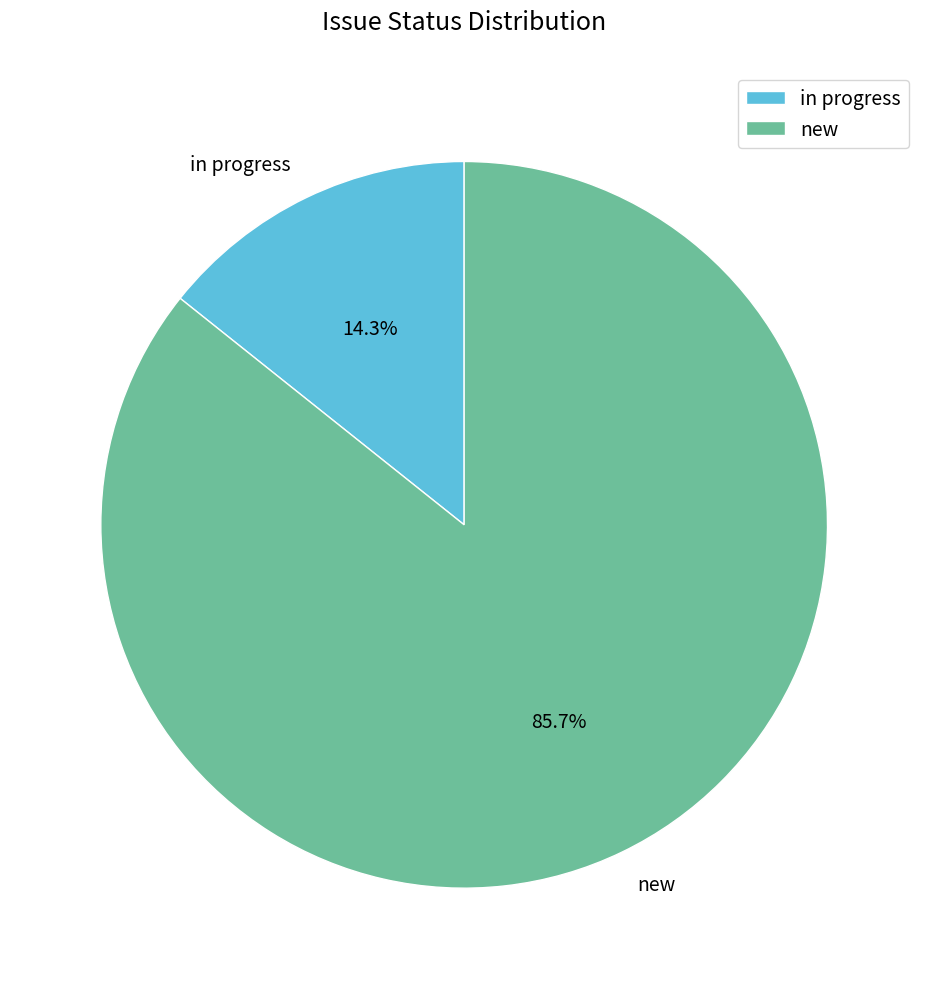

Count the number of slices in the pie.

2